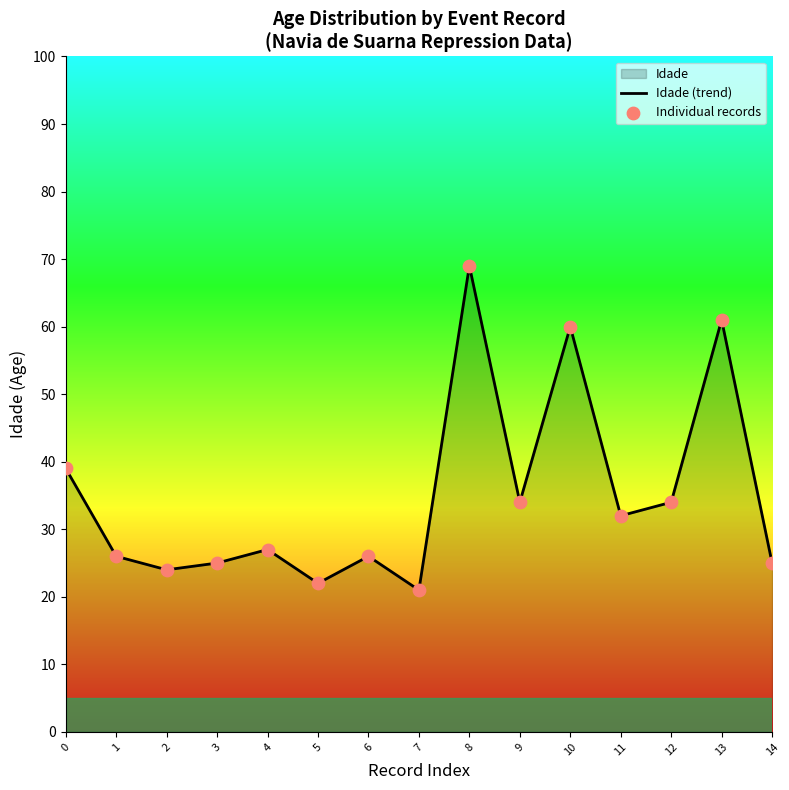

Which series has the largest total across all categories?

Idade (trend)